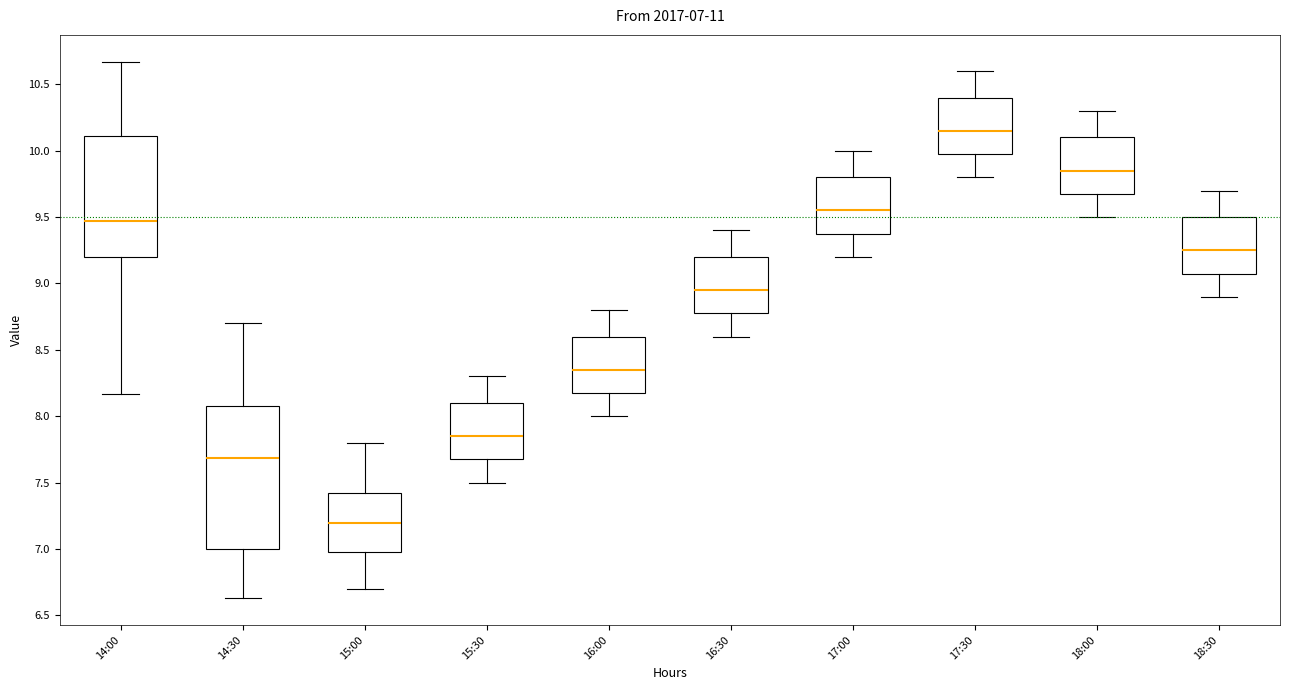

Comparing the boxes themselves (not the whiskers), which one is the tallest?

14:30